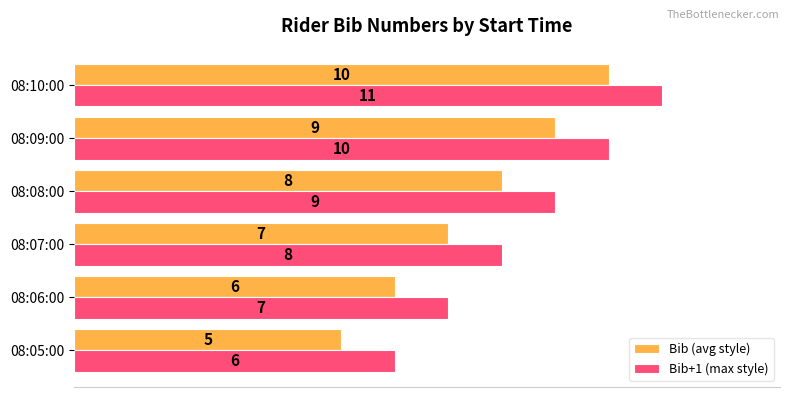

Rank the series by their average value, from lowest to highest.

Bib (avg style), Bib+1 (max style)